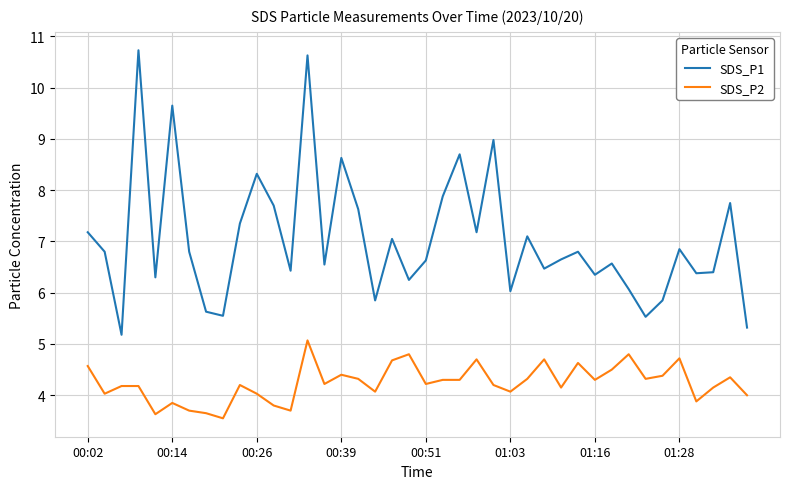

Which series has the largest total across all categories?

SDS_P1